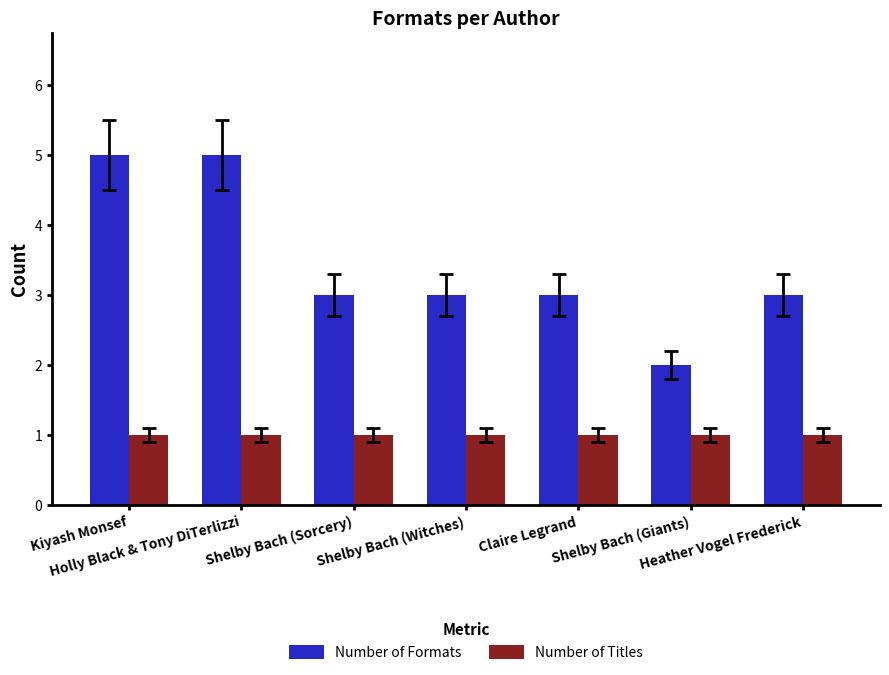

What is the sum of all Number of Formats values?

24